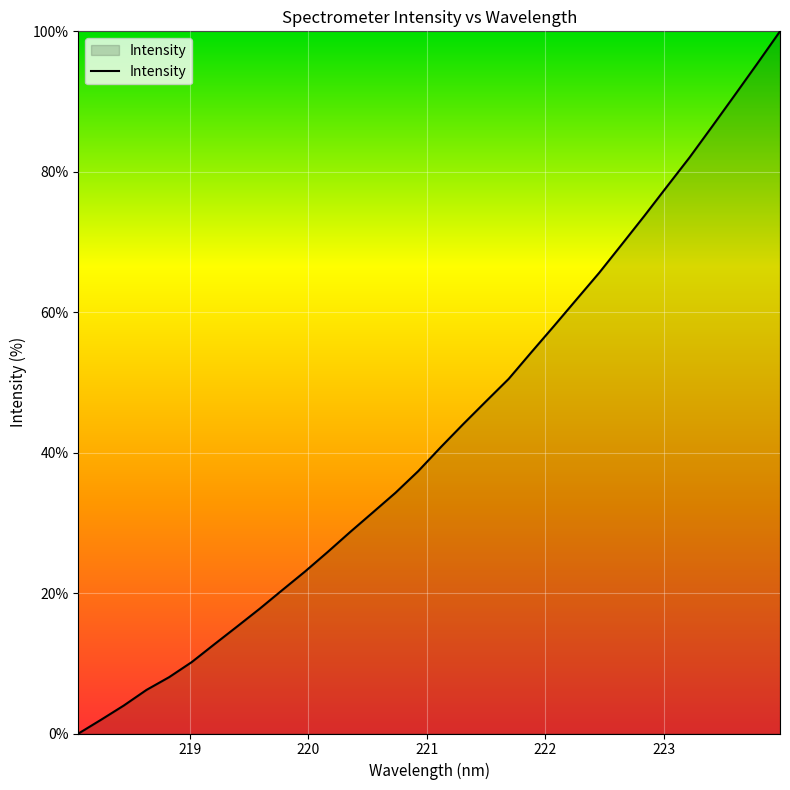

What is the difference between the maximum and minimum values?

100.0